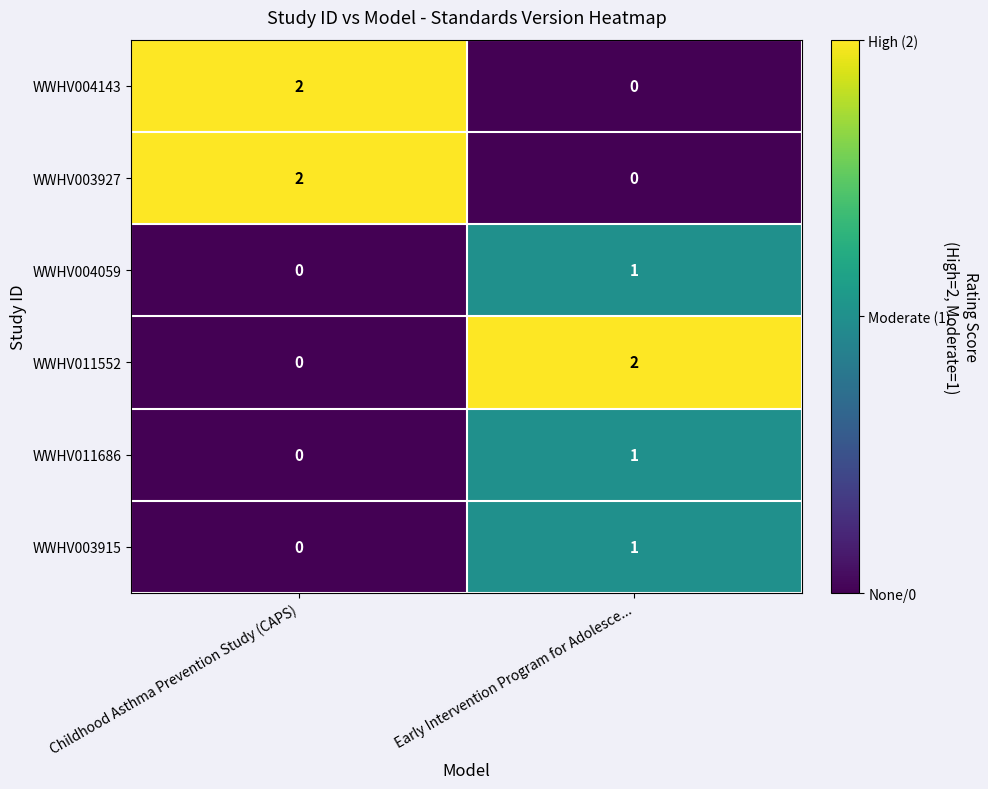

What is the greatest value displayed?

2